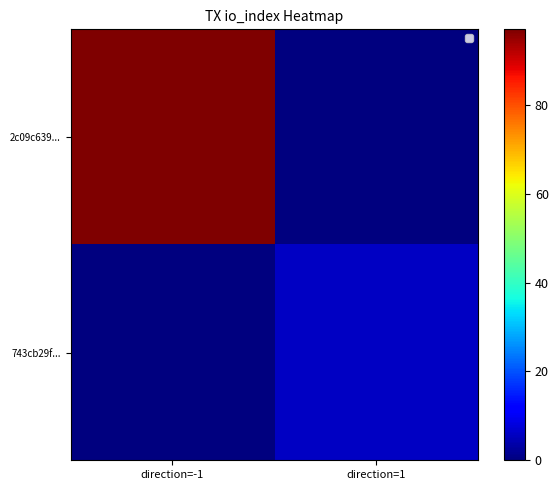

Reading right to left, transcribe all the data shown in this chart.

2c09c639...: direction=1=0	direction=-1=97
743cb29f...: direction=1=6	direction=-1=0